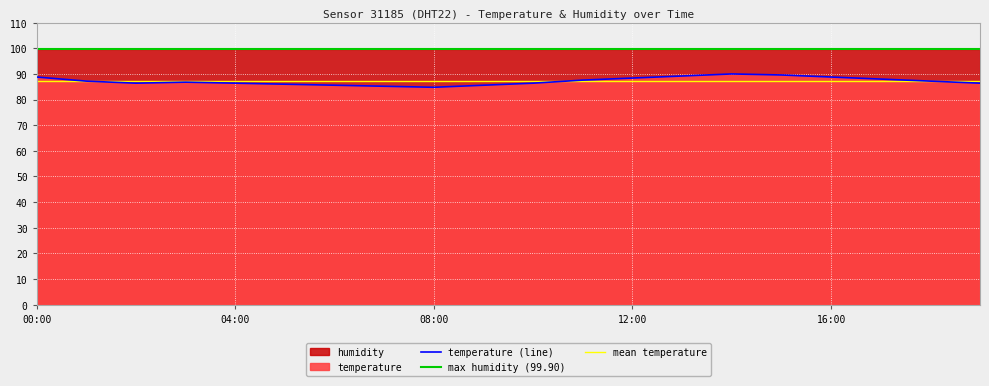

What is the label of the 15th point from the left?

14:00